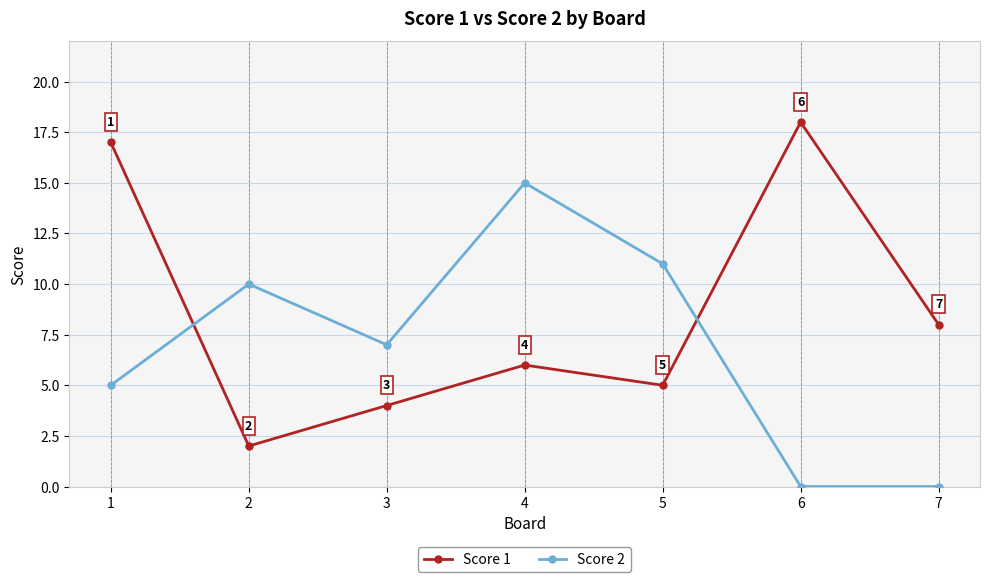

Is this an area chart (filled region under the line)?

No